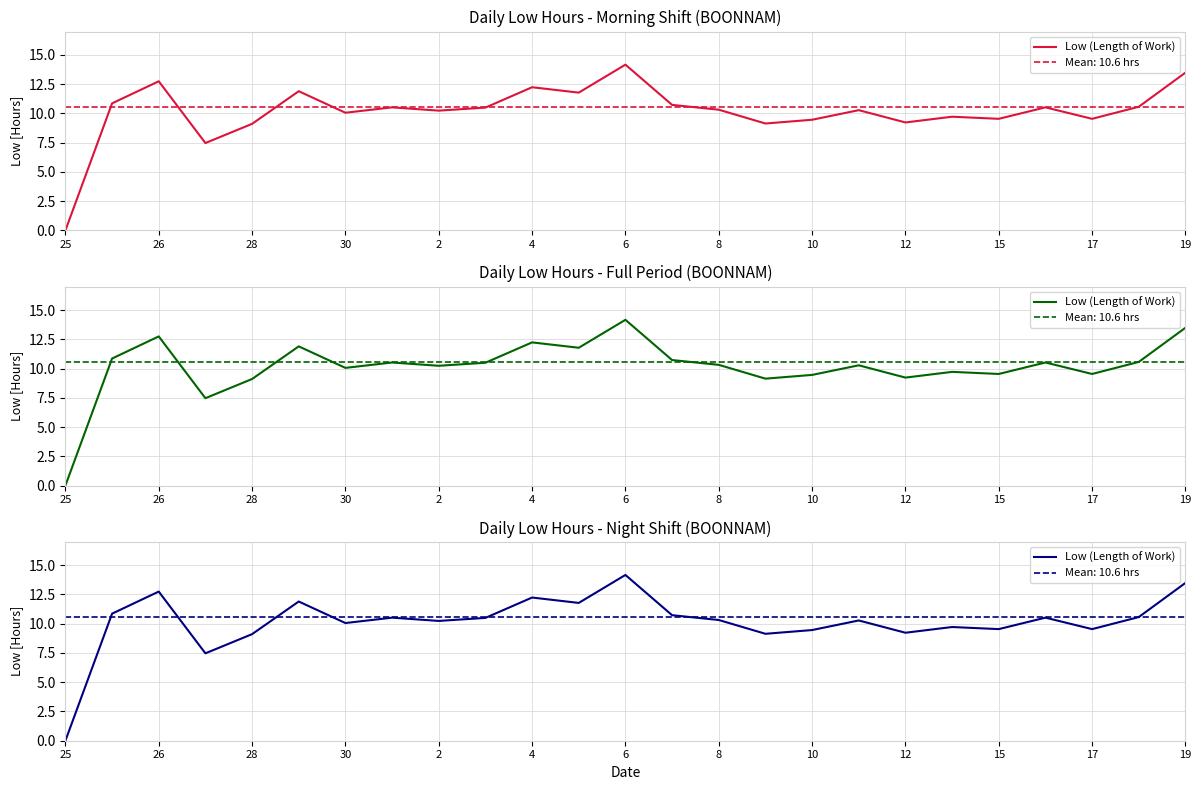

What is the approximate value at 23?

10.6